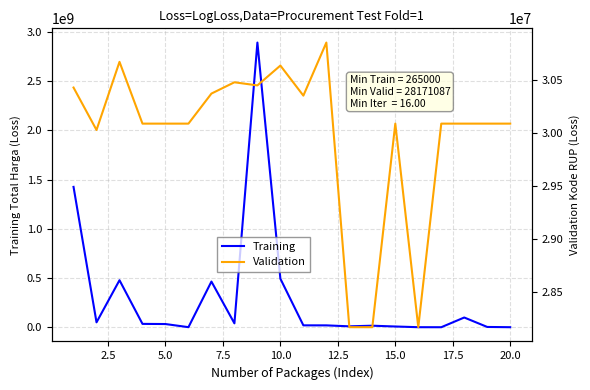

Which series ends up on top after the final intersection of Validation and Training?

Validation